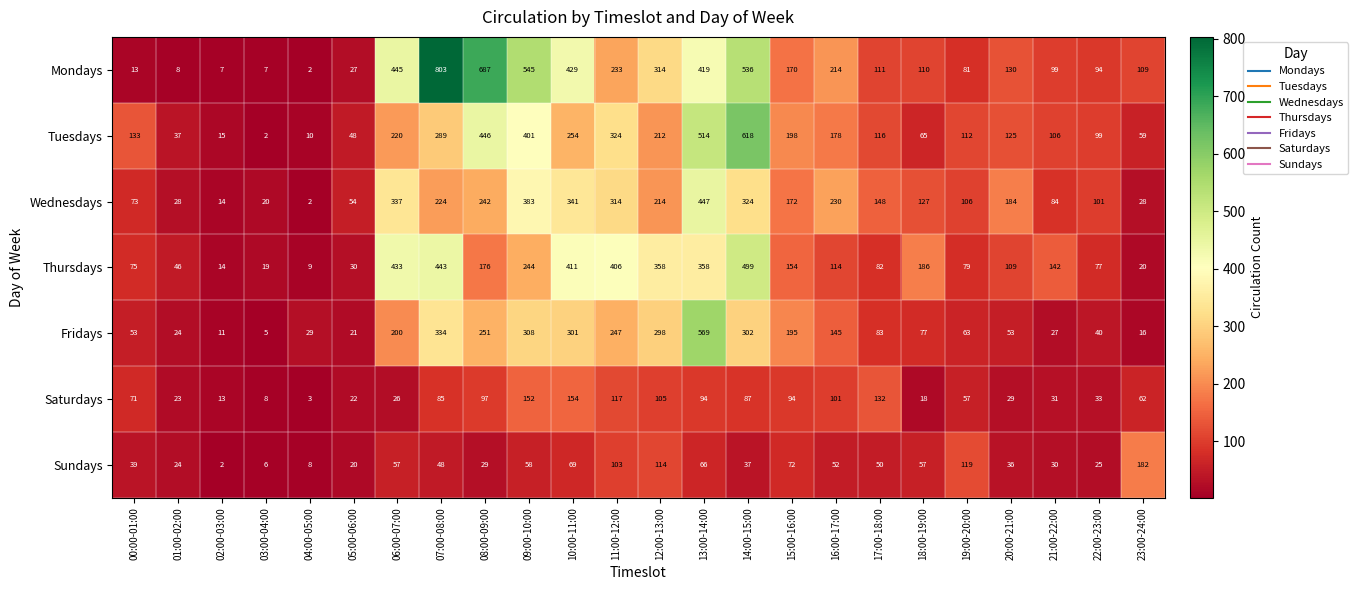

At 08:00-09:00, list the series in order from smallest to largest.

Sundays, Saturdays, Thursdays, Wednesdays, Fridays, Tuesdays, Mondays